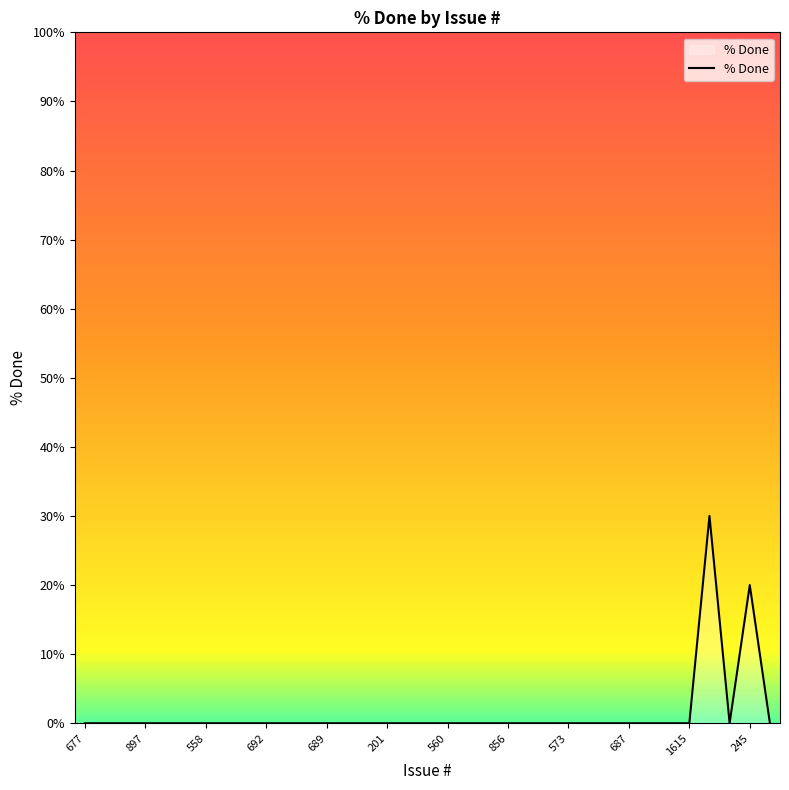

What is the greatest value displayed?

30